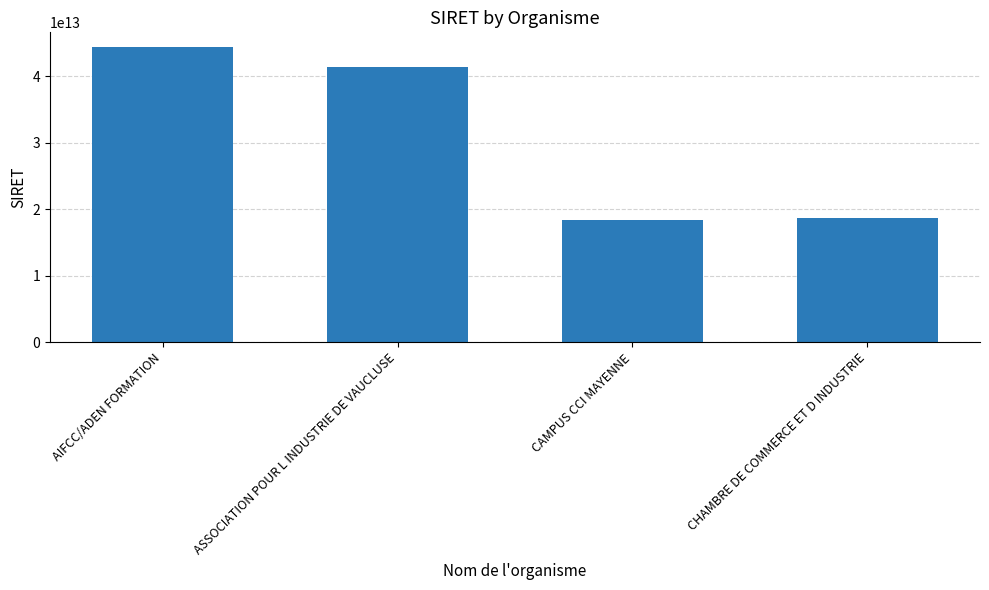

What is the difference between the second highest and minimum values?

22912023799745